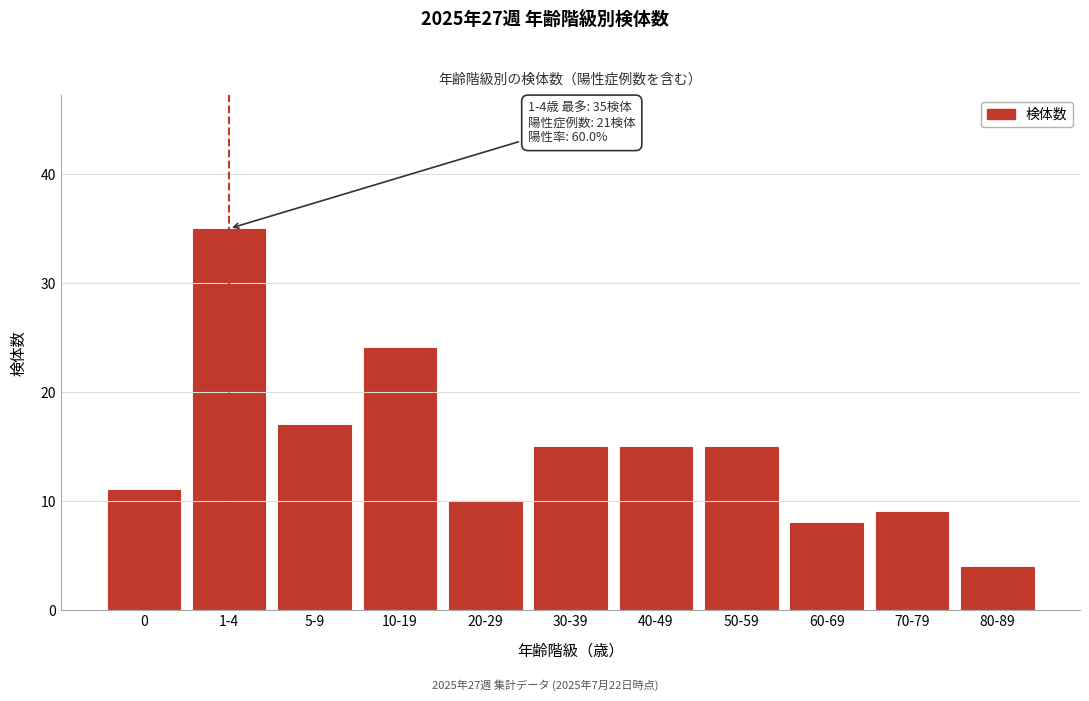

Reading left to right, extract all data points from this chart.

11	35	17	24	10	15	15	15	8	9	4